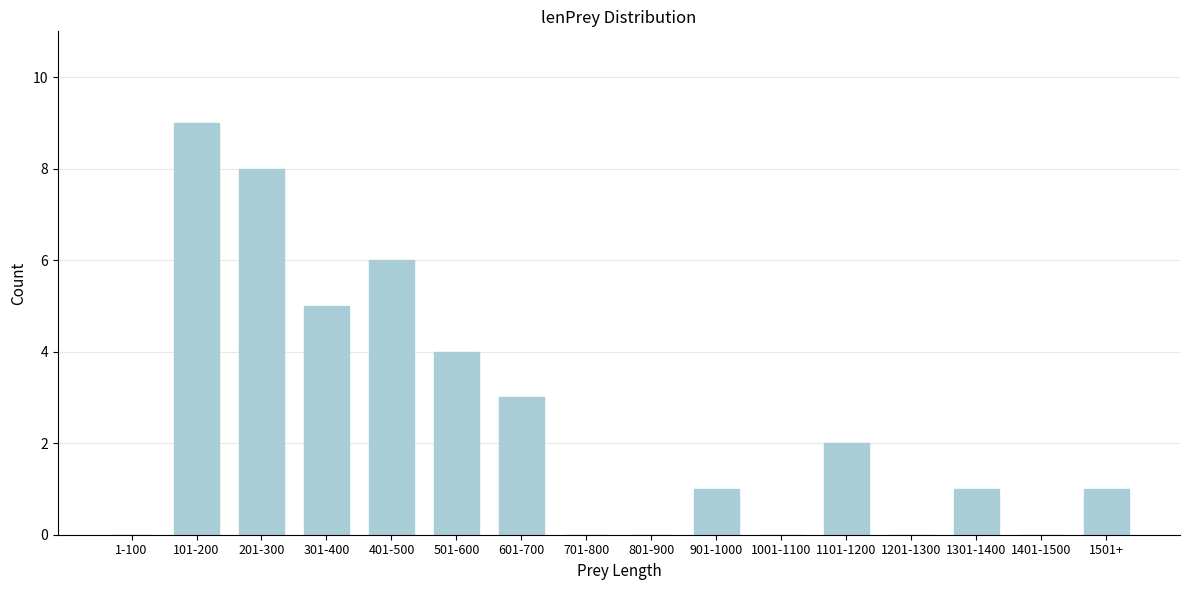

Reading left to right, list all the values displayed in this chart.

1-100=0	101-200=9	201-300=8	301-400=5	401-500=6	501-600=4	601-700=3	701-800=0	801-900=0	901-1000=1	1001-1100=0	1101-1200=2	1201-1300=0	1301-1400=1	1401-1500=0	1501+=1